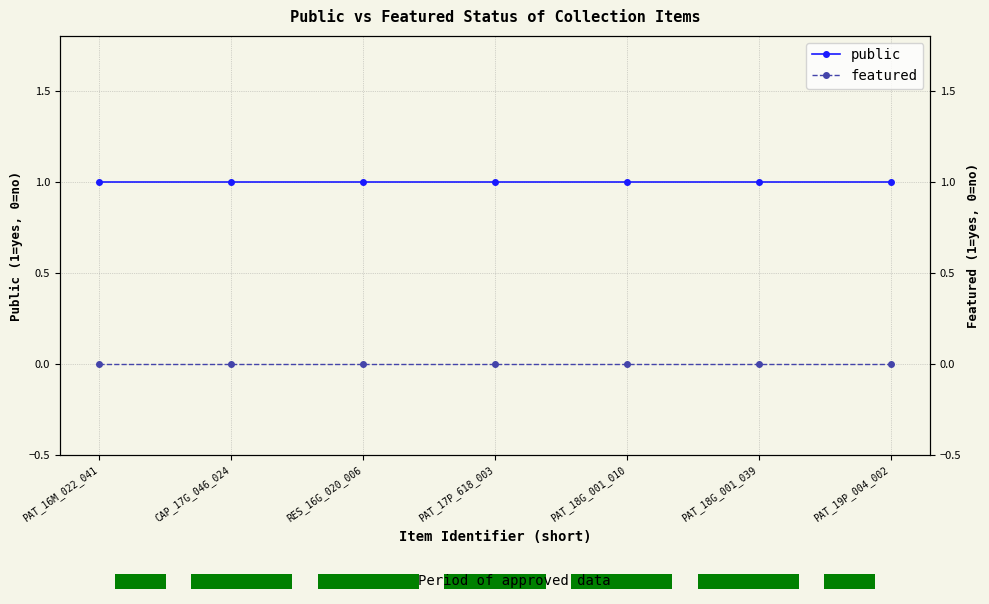

Reading right to left, transcribe all the data shown in this chart.

public: 1	1	1	1	1	1	1
featured: 0	0	0	0	0	0	0
Period of approved data: 1	1	1	1	1	1	1